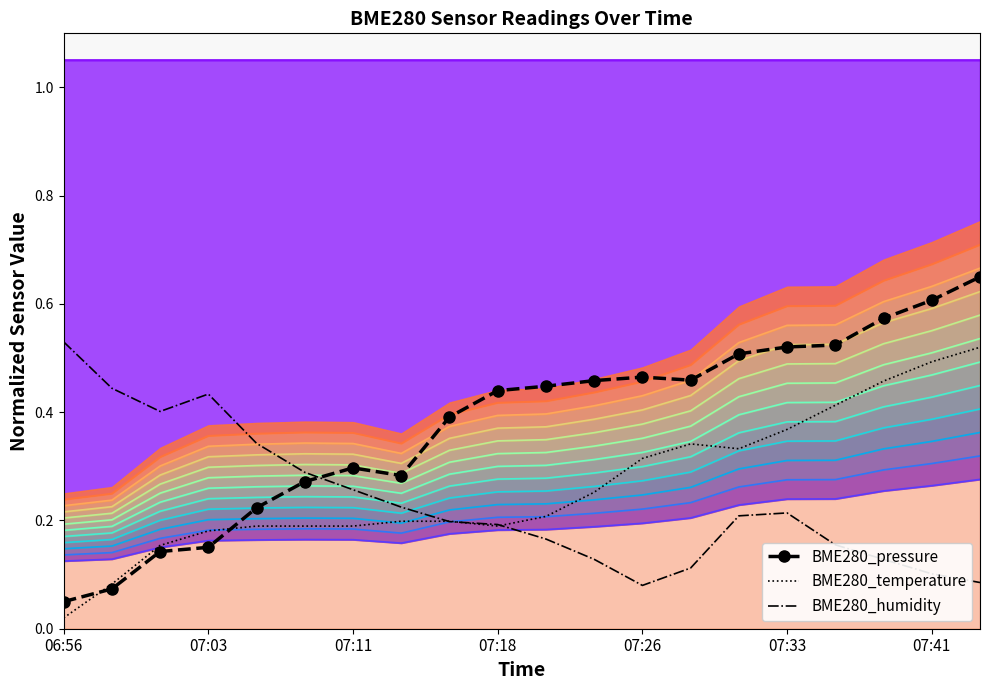

How many distinct data groups are displayed?

3